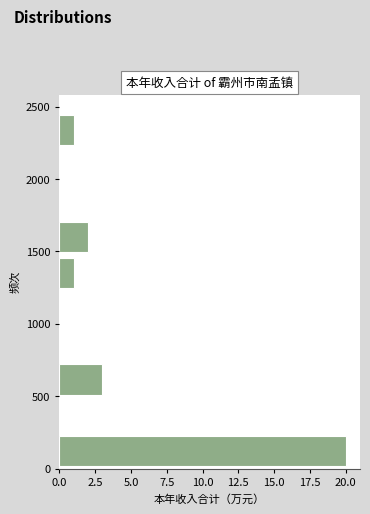

Reading bottom to top, transcribe this chart: for each bar, give the range it covers on the y-axis and its length. Neither the bar edges nor the lengths are printed on the chart, so give them approximately, as read against the axes.

0 to 250: 20
250 to 500: 0
500 to 750: 3
750 to 1000: 0
1000 to 1250: 0
1250 to 1500: 1
1500 to 1700: 2
1700 to 1950: 0
1950 to 2200: 0
2200 to 2450: 1